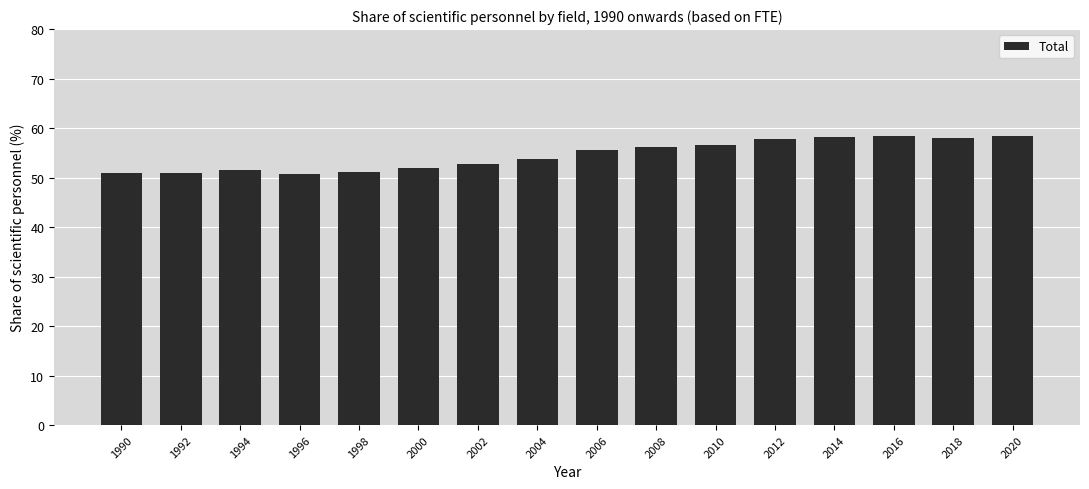

What is the change in value from 2000 to 2014?

+6.3